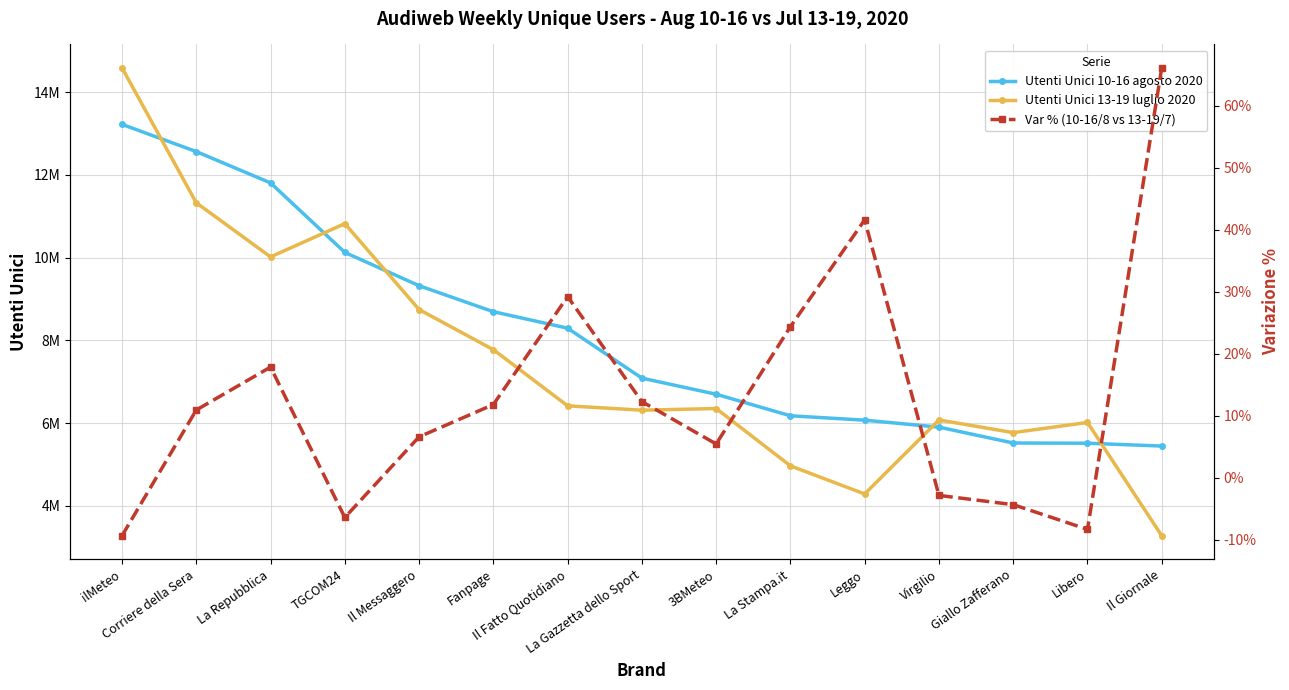

Is the value of Var % (10-16/8 vs 13-19/7) at Corriere della Sera greater than the value of Utenti Unici 13-19 luglio 2020 at La Repubblica?

No